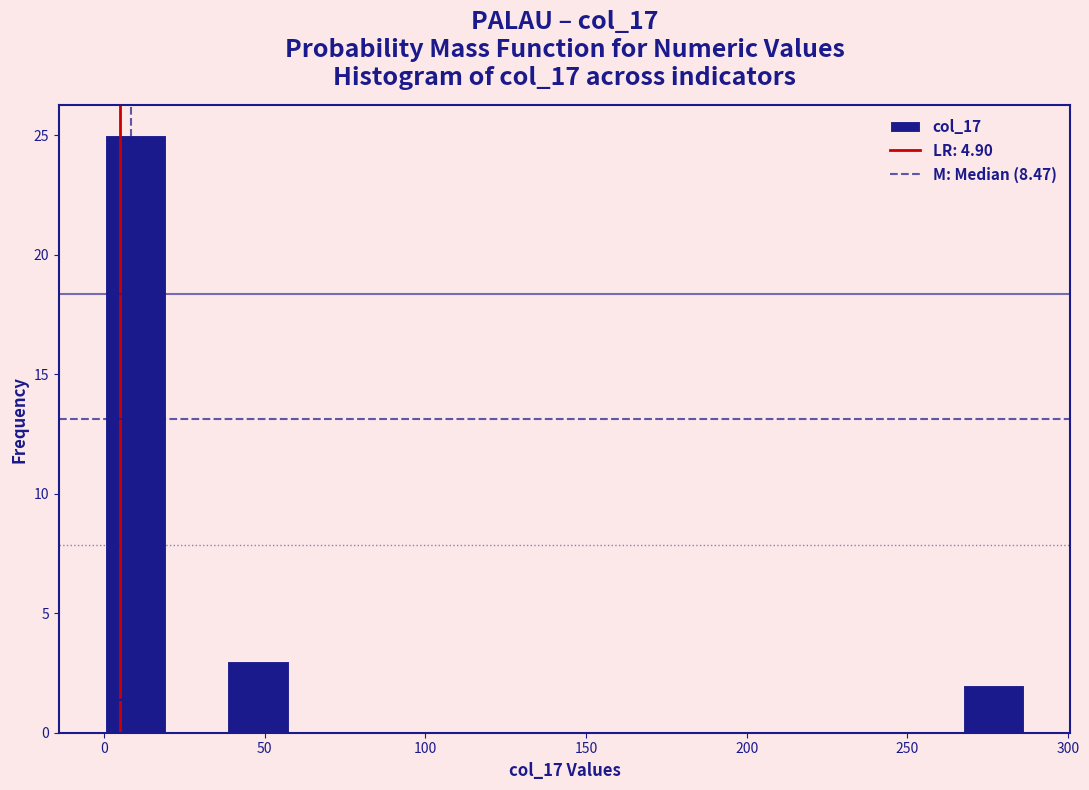

Read against the x-axis, roughly where is the centre of the tallest bar?

10